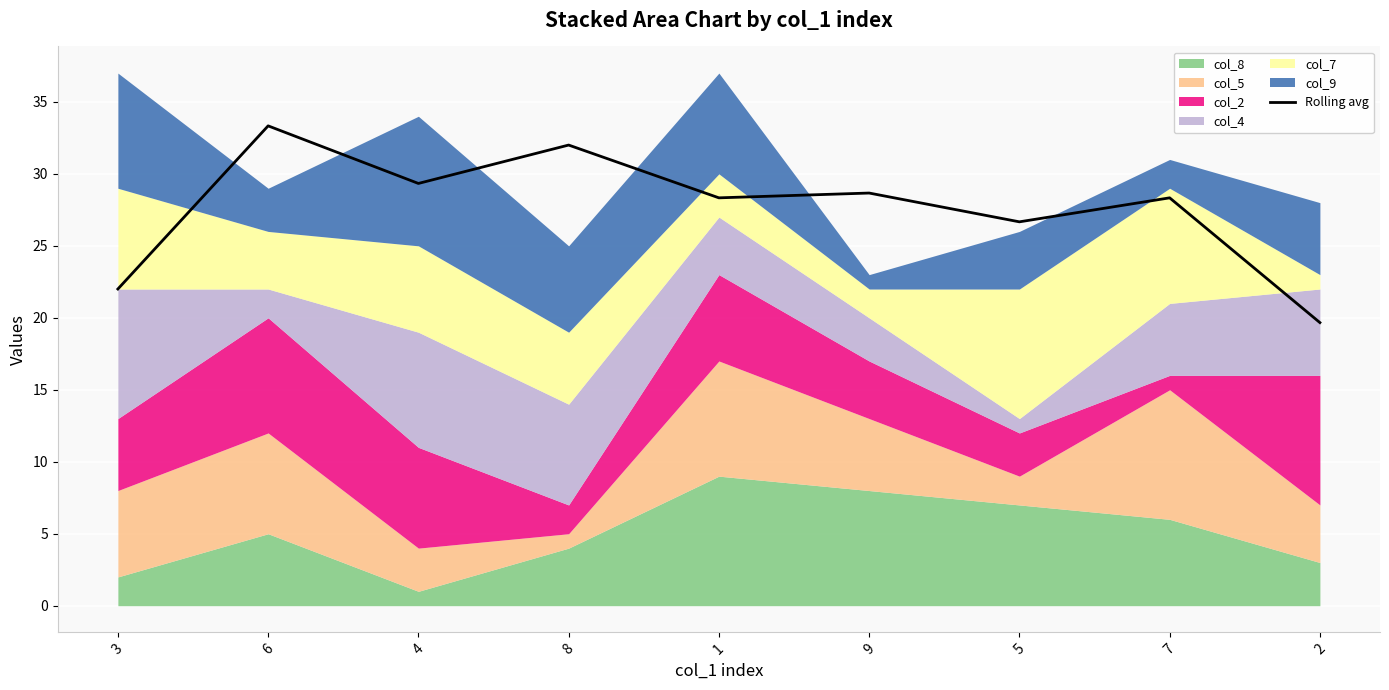

What is the maximum value for Rolling avg?

33.3